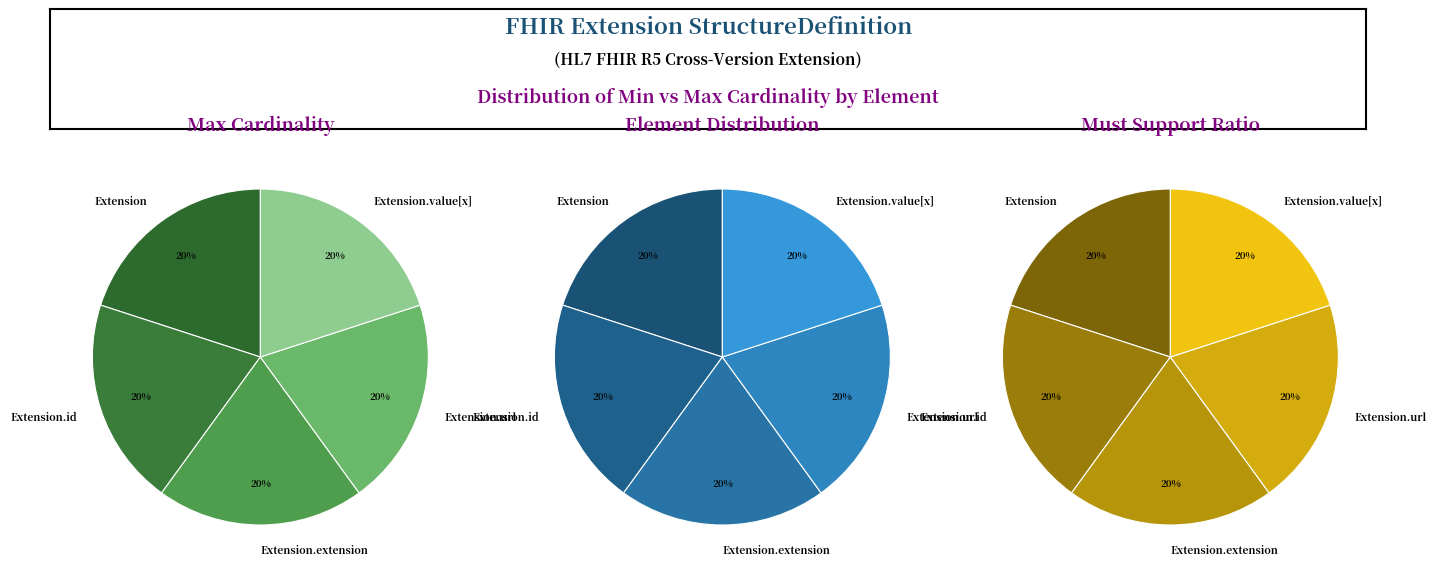

Is Extension.id the majority of the pie?

No